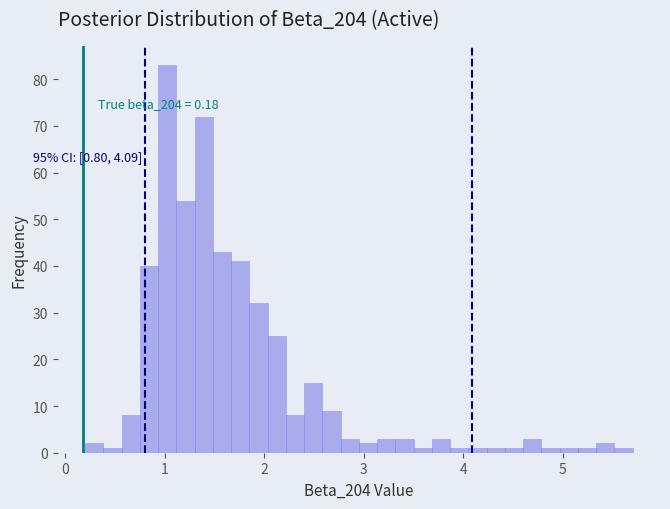

Read against the x-axis, roughly where is the centre of the tallest bar?

1.0